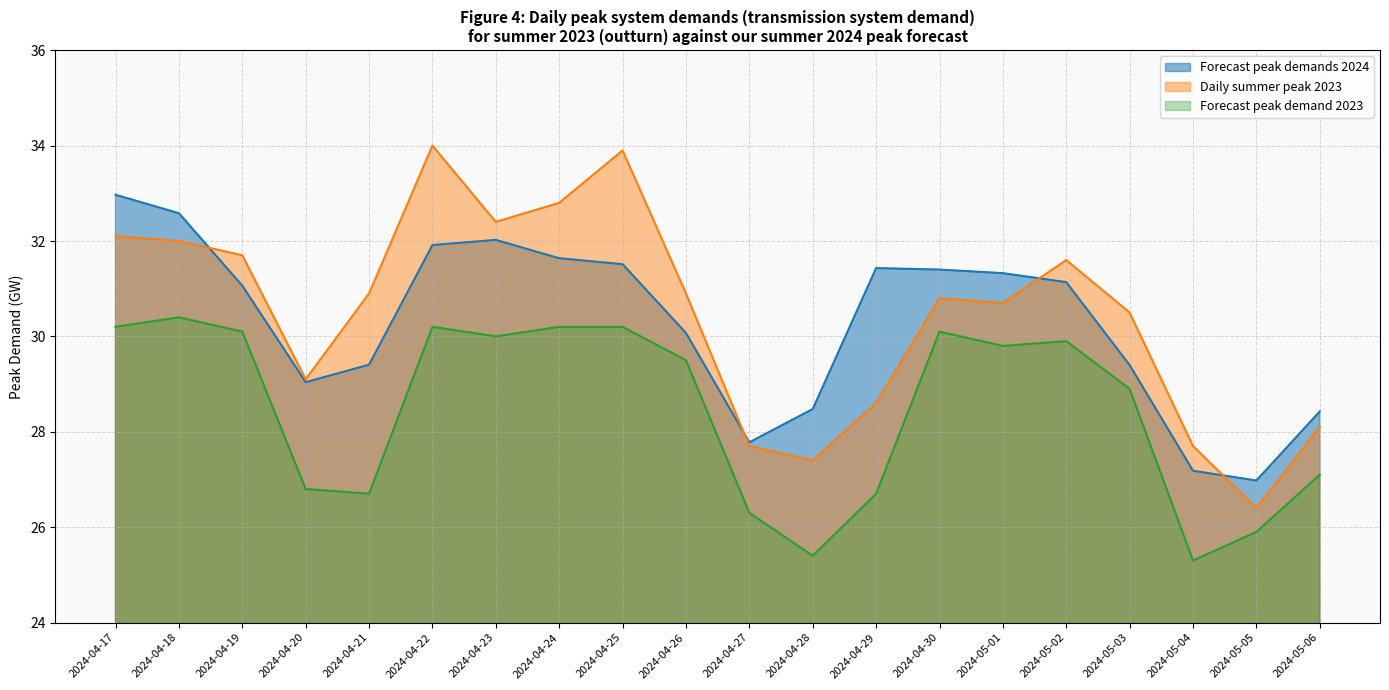

What are all the series names shown in the legend?

Forecast peak demands 2024, Daily summer peak 2023, Forecast peak demand 2023